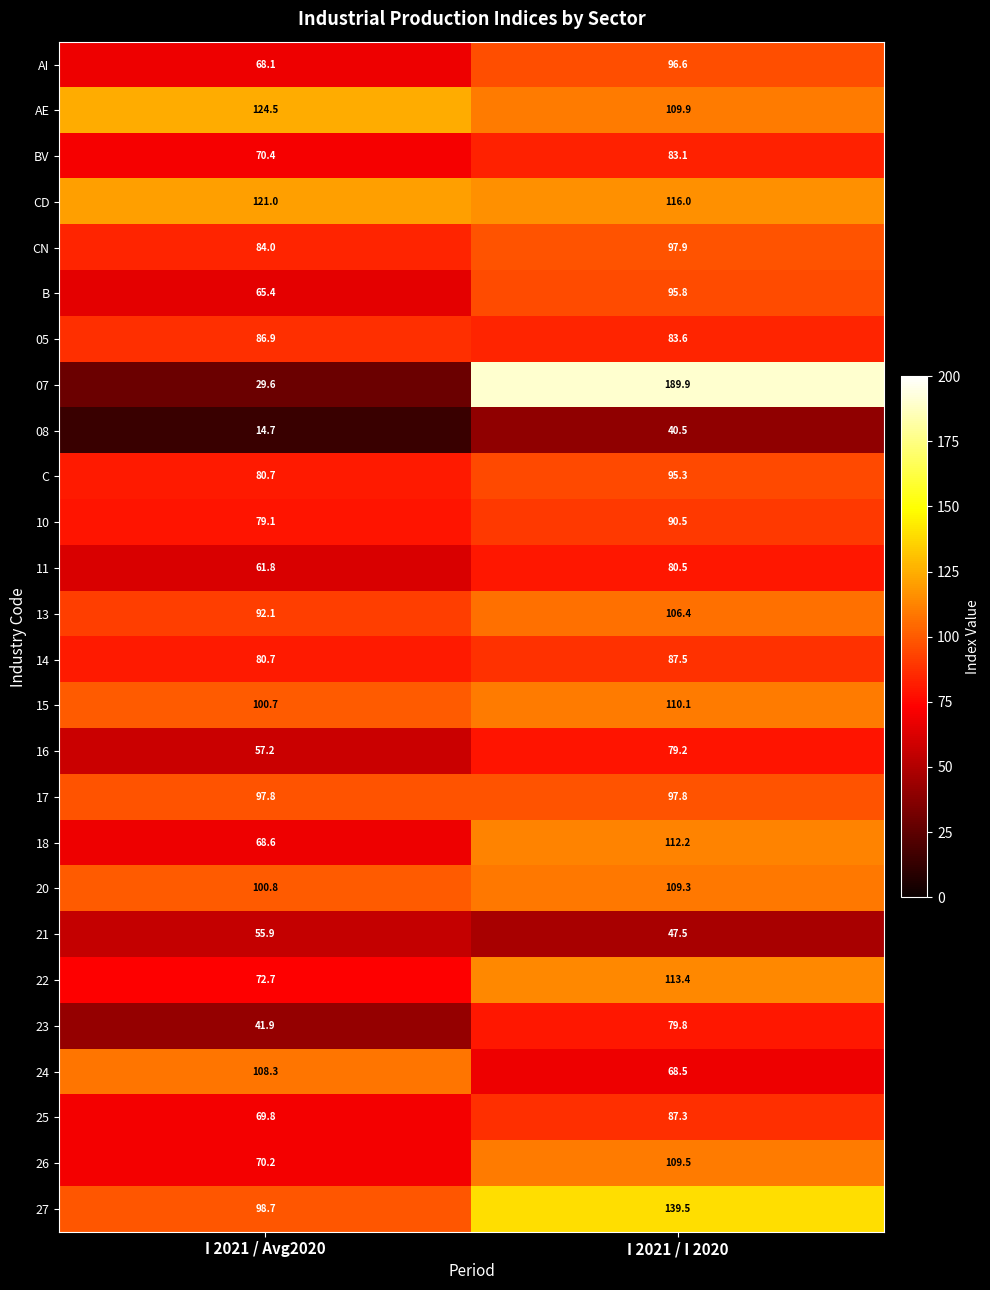

What is the highest value of the 25 series?

87.3